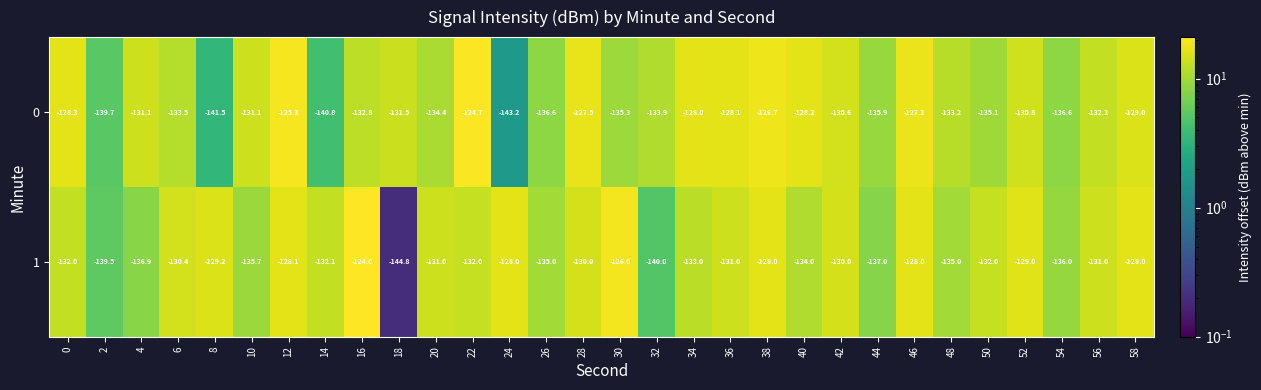

What is the smallest value displayed?

-144.8